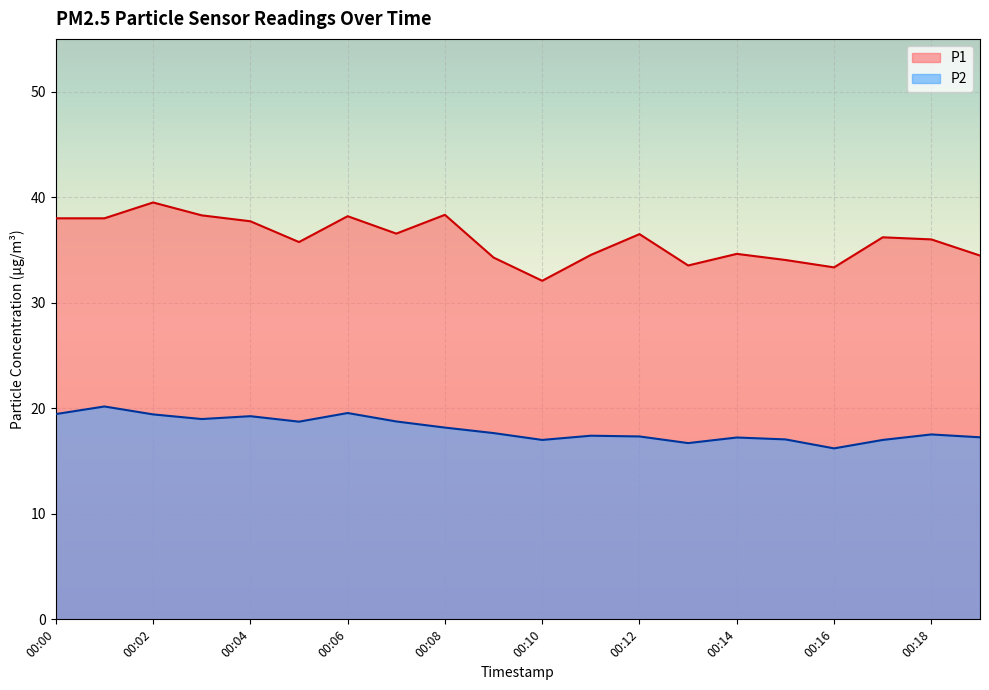

What value does the P1 series have at 00:02?

39.5